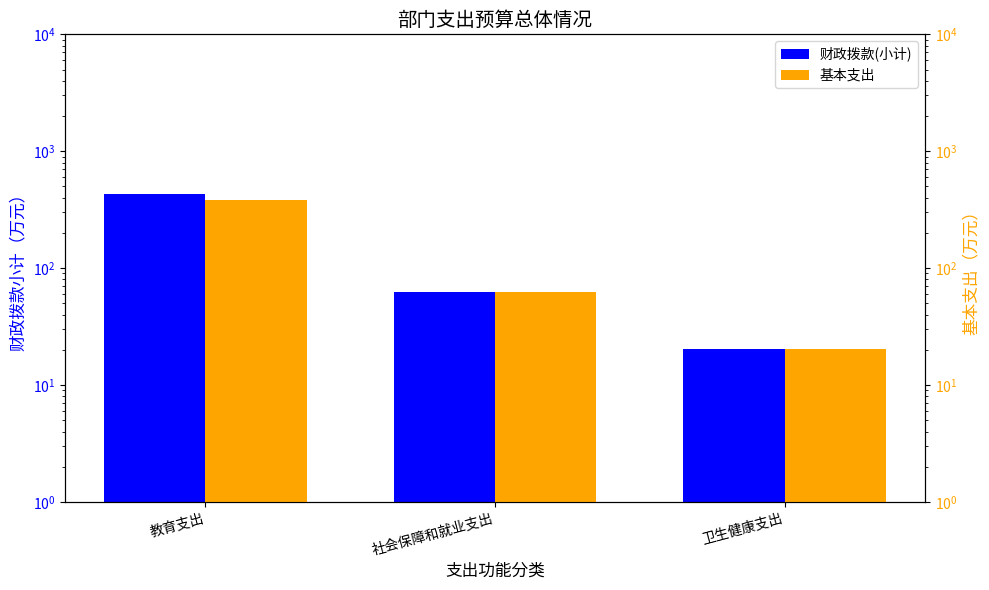

Reading left to right, what are all the values shown in this chart?

财政拨款(小计): 教育支出=430.3	社会保障和就业支出=62.9	卫生健康支出=20.4
基本支出: 教育支出=383.3	社会保障和就业支出=62.9	卫生健康支出=20.4